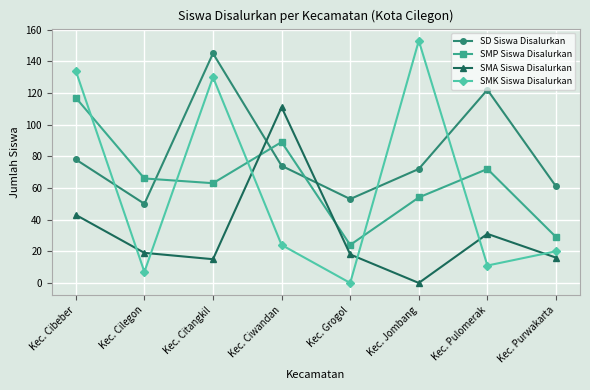

Reading left to right, what are all the values shown in this chart?

SD Siswa Disalurkan: 78	50	145	74	53	72	122	61
SMP Siswa Disalurkan: 117	66	63	89	24	54	72	29
SMA Siswa Disalurkan: 43	19	15	111	18	0	31	16
SMK Siswa Disalurkan: 134	7	130	24	0	153	11	20